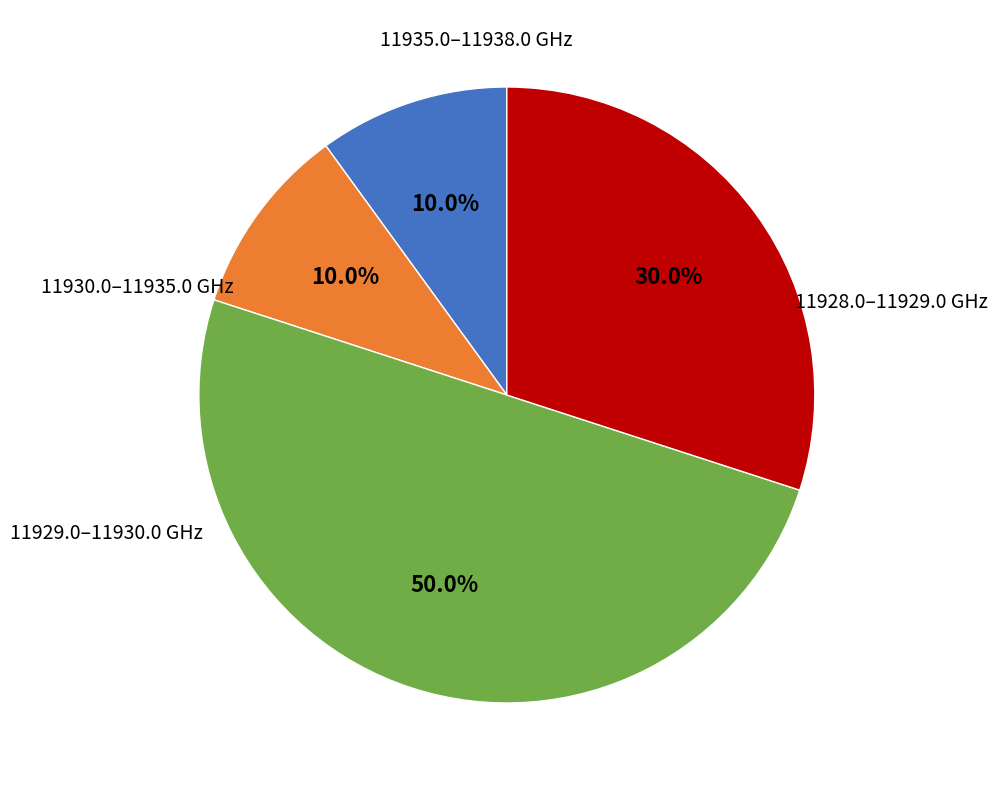

How many segments does this pie chart have?

4